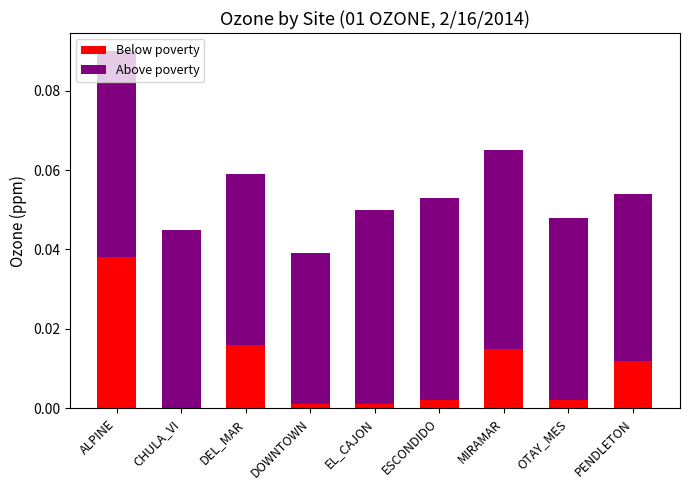

At which category is the sum across all series the highest?

ALPINE